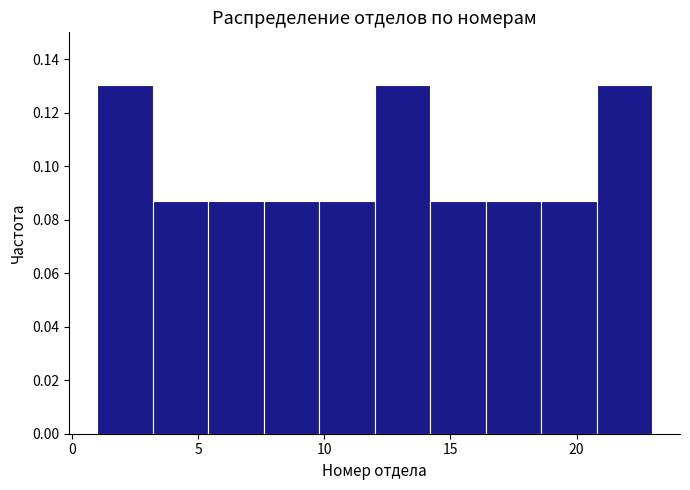

What is the height of the bar covering 20.8 to 23.0 on the x-axis? Neither the bar edges nor the heights are printed on the chart, so give them approximately, as read against the axes.

0.130